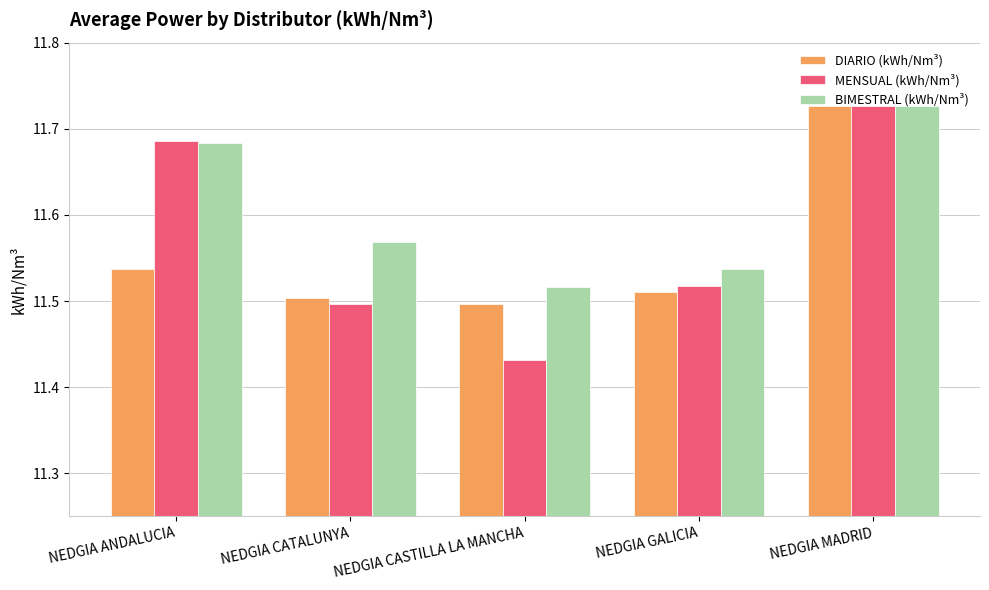

Are the bars horizontal?

No